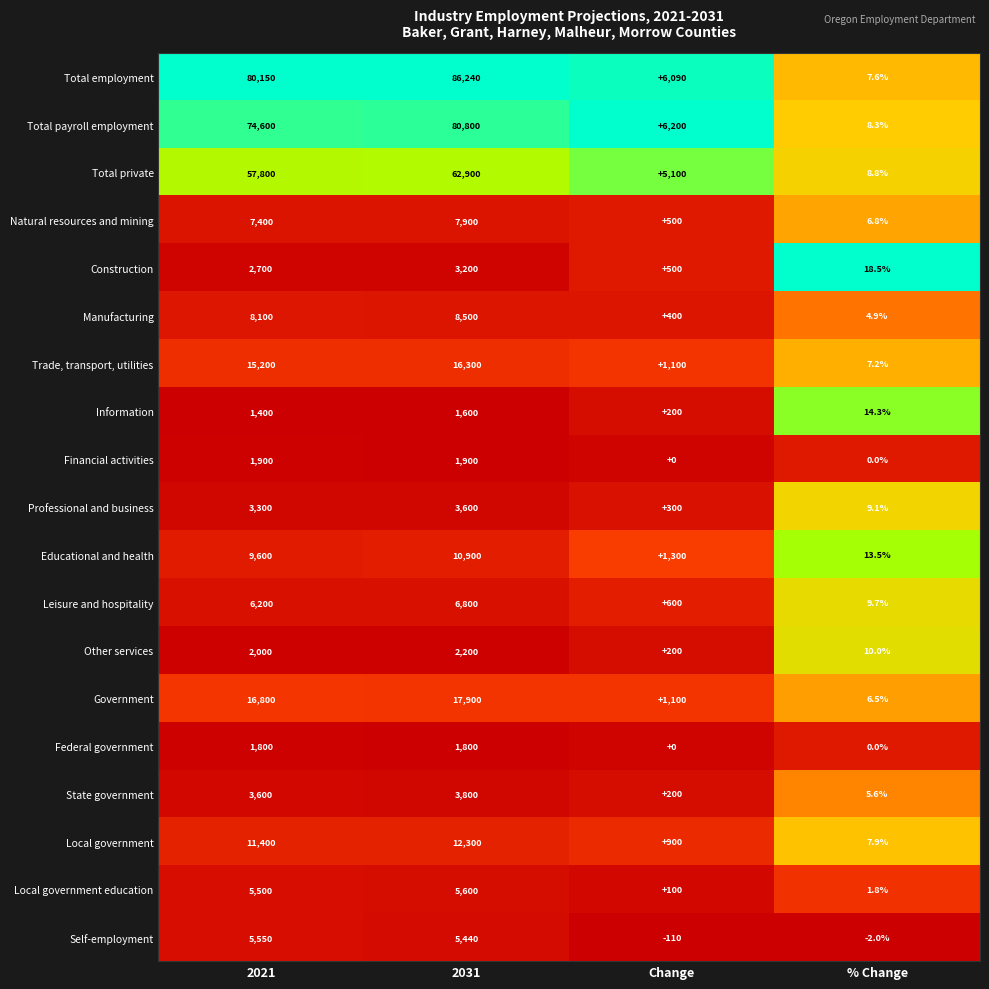

What is the highest value of the Professional and business series?

3600.0